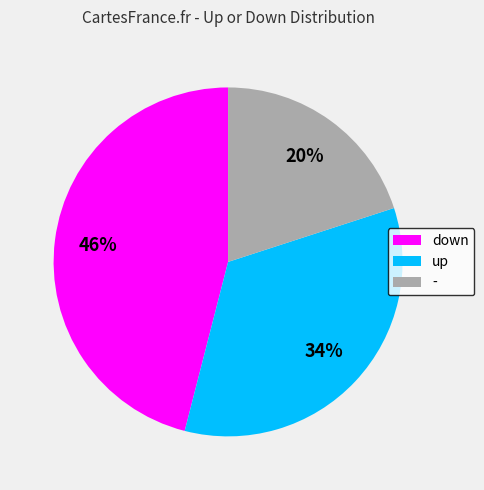

How many slices are in this pie chart?

3